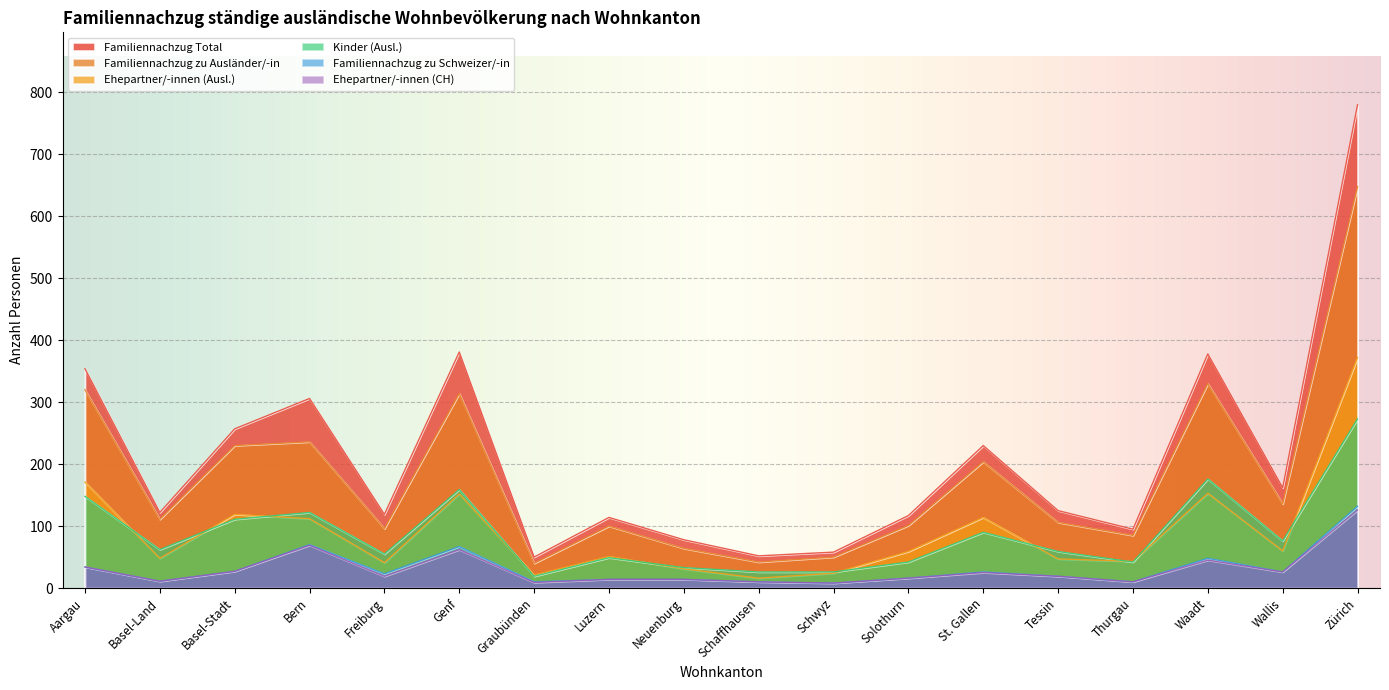

What is the difference between the second highest and second lowest values in the Kinder (Ausl.) series?

150